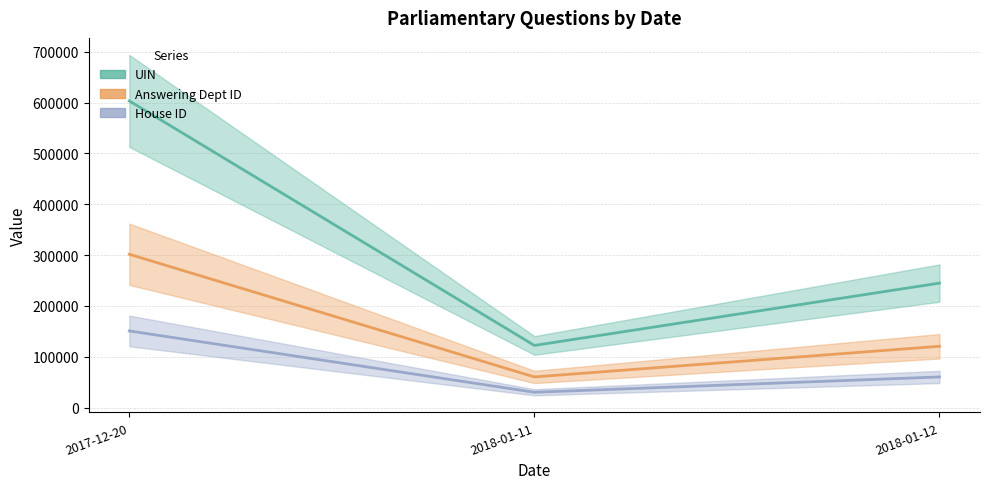

At how many categories does at least one series exceed 439838?

1